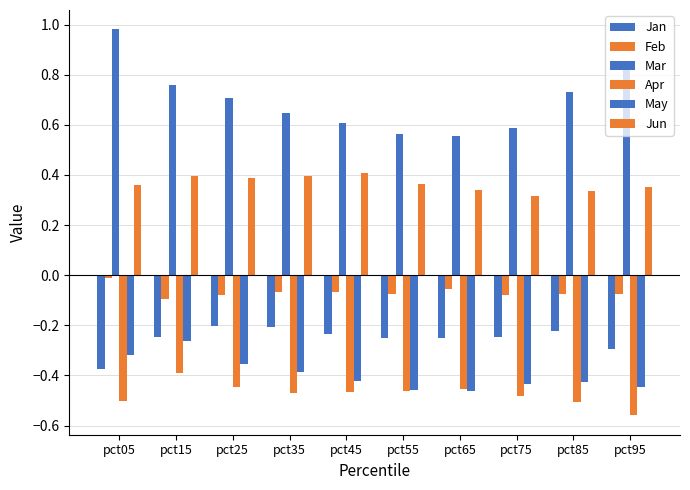

Does the chart contain stacked bars?

No